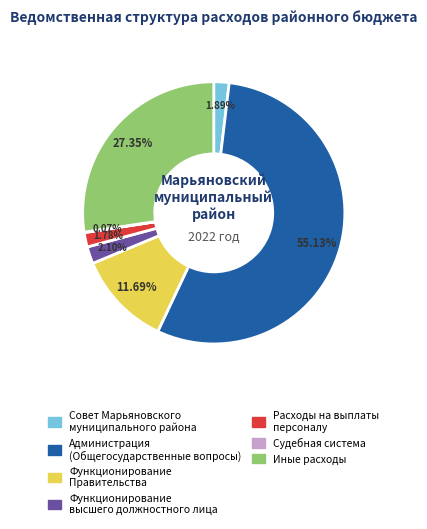

Is there any slice that represents more than half of the pie?

Yes